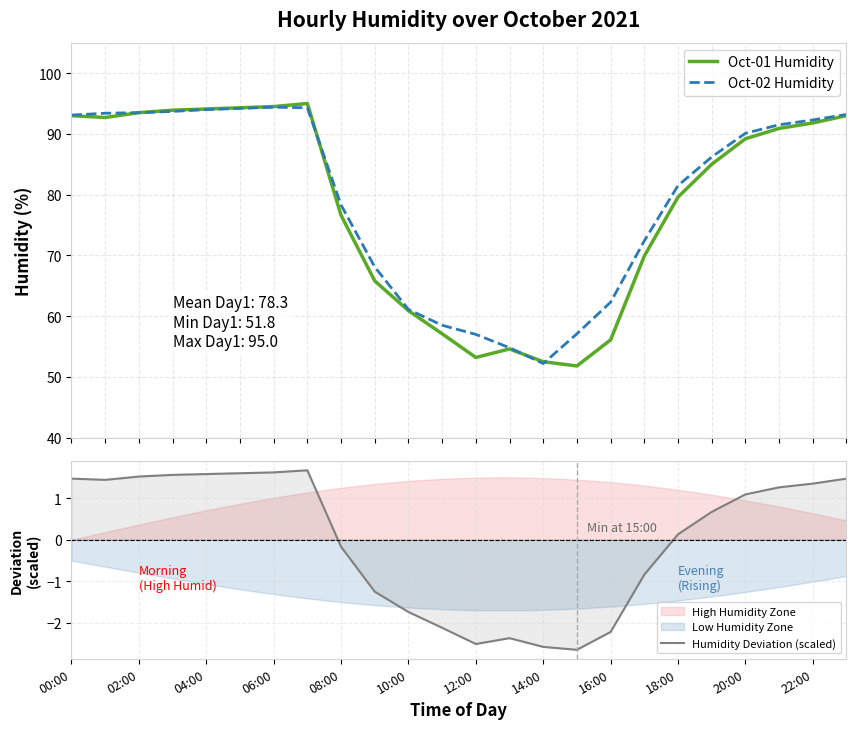

What is the maximum value for Oct-02 Humidity?

94.4